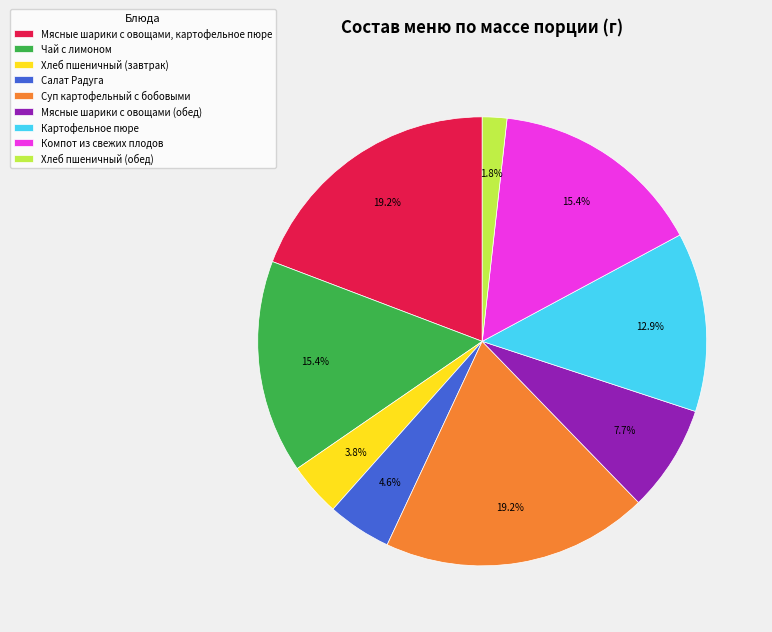

To the nearest percent, what is the combined percentage of Хлеб пшеничный (обед) and Компот из свежих плодов?

17%